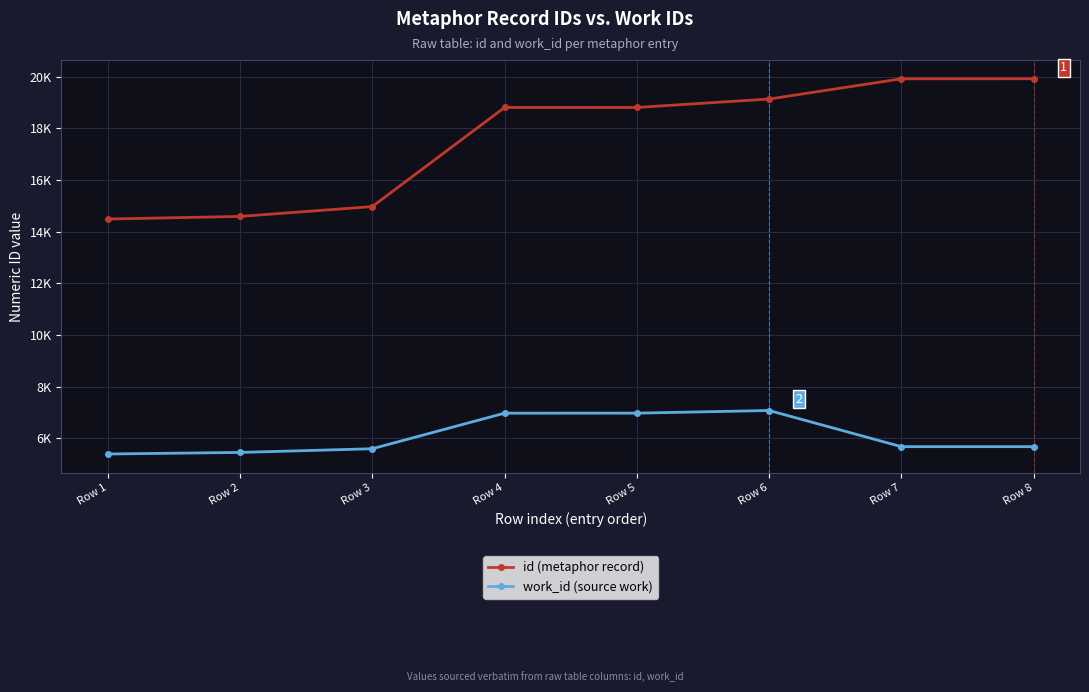

The value of id (metaphor record) at Row 5 is 18805. True or false?

True